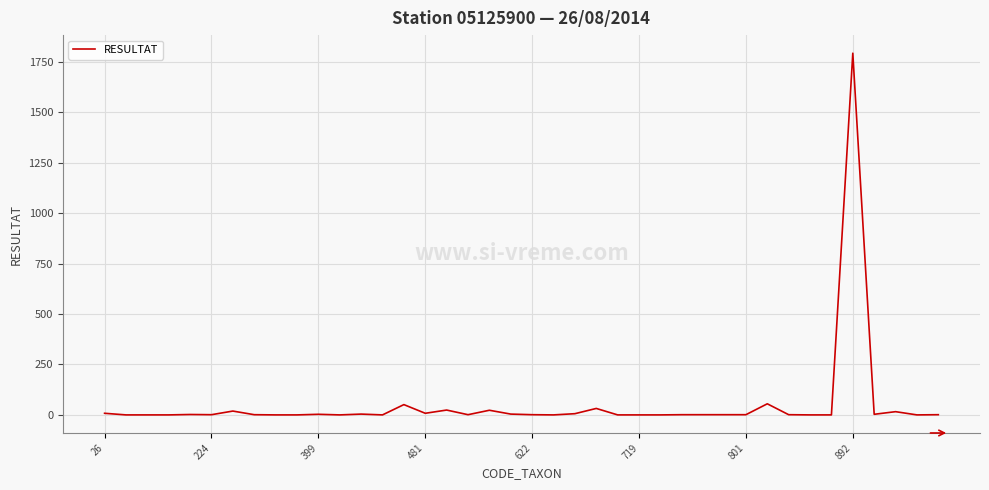

What is the maximum value shown in the chart?

1792